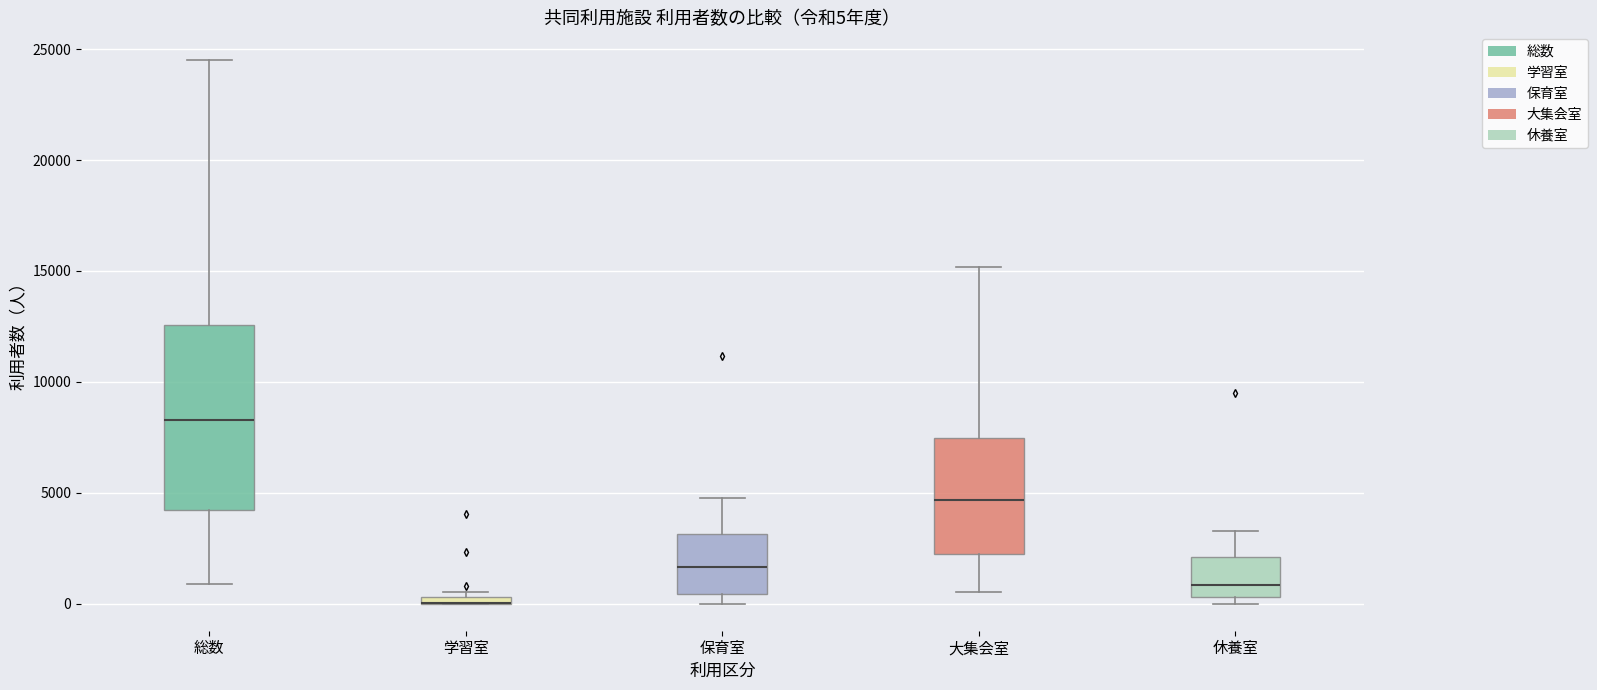

Comparing the boxes themselves (not the whiskers), which one is the tallest?

総数